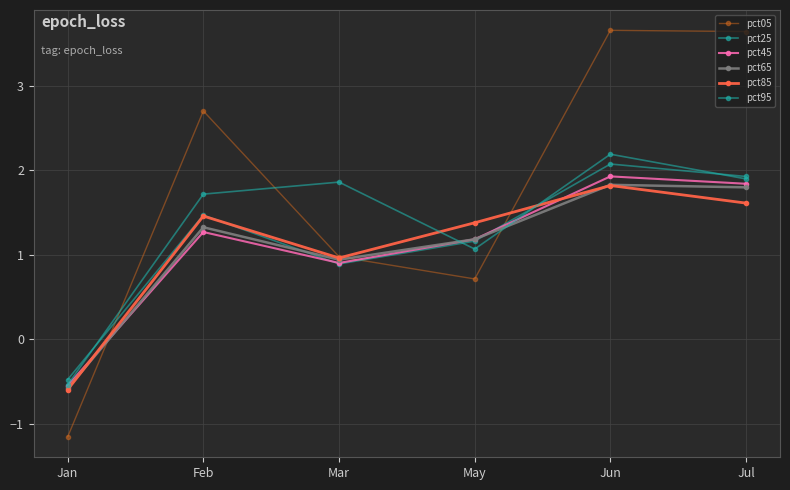

What is the difference between the highest and lowest values at Jun?

1.8